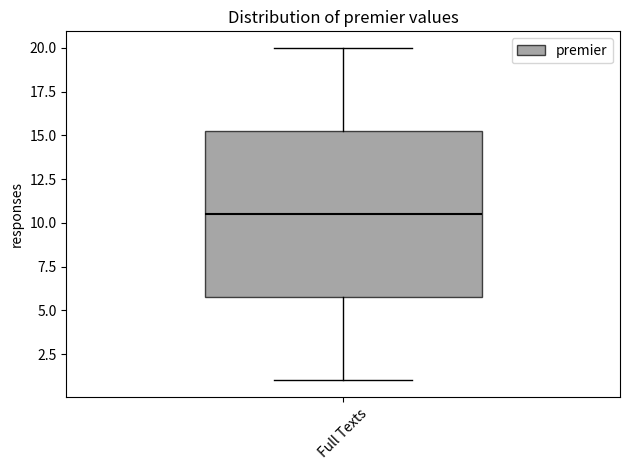

Read this box plot against the y-axis: the position of the median line, the range covered by the box, and the ends of both whiskers. The values are not printed on the chart, so give them approximately, as read against the axis.

median 10.5, box 6.0 to 15.5, whiskers 1.0 to 20.0